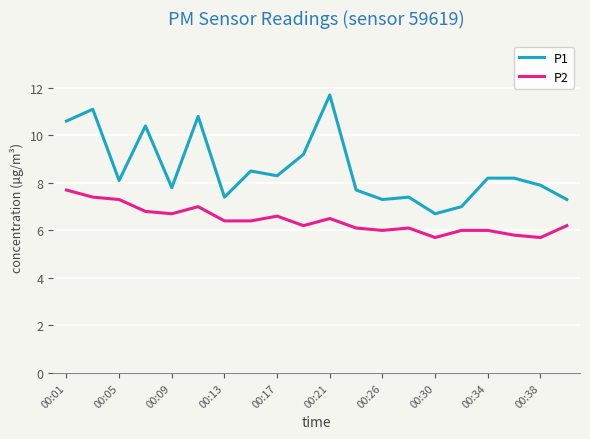

What is the maximum value shown in the chart?

11.7